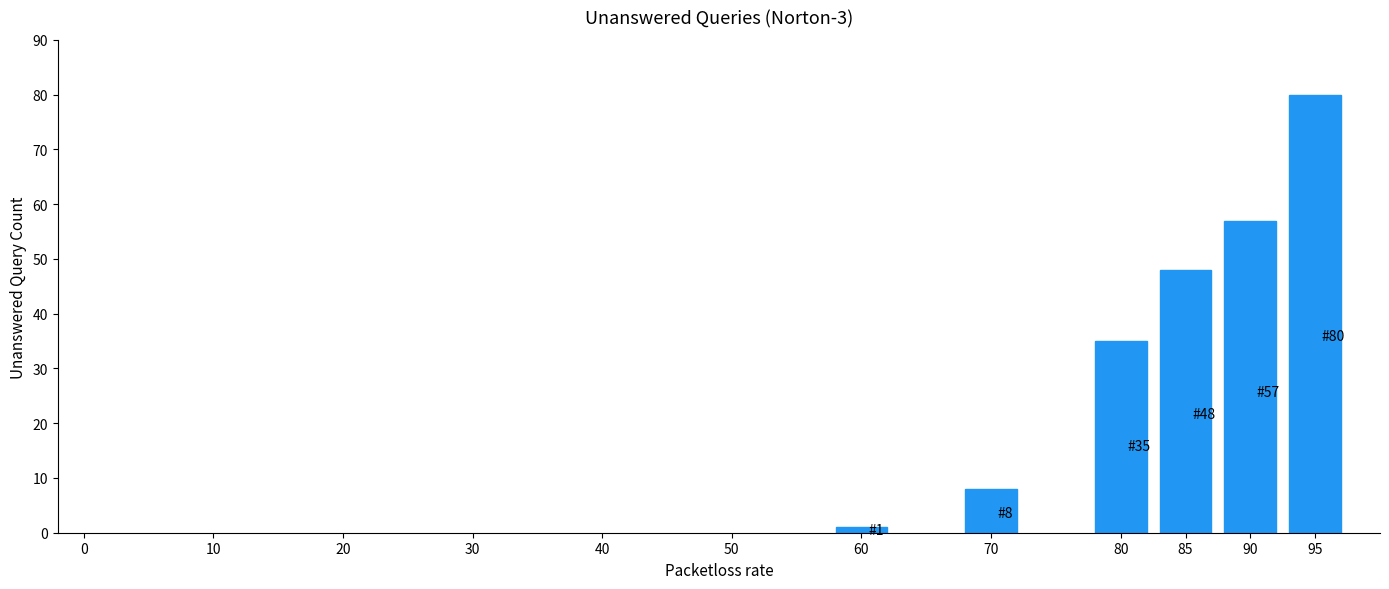

Reading left to right, transcribe all the data shown in this chart.

60=1	70=8	80=35	85=48	90=57	95=80